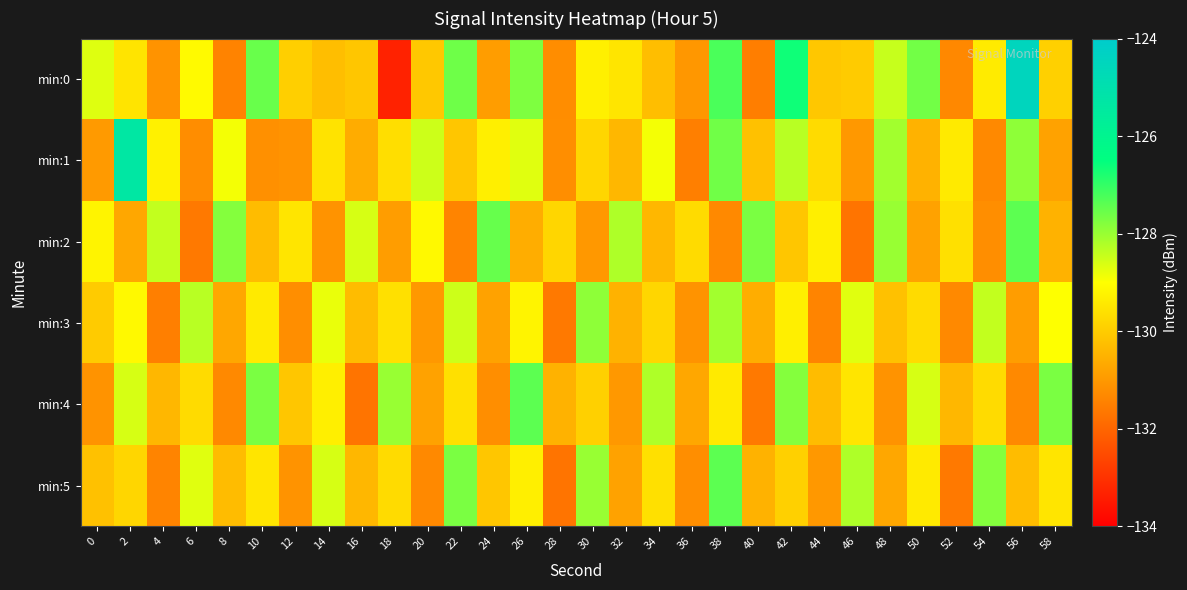

Reading left to right, transcribe all the data shown in this chart.

min:0: 0=-128.7	2=-129.5	4=-131.1	6=-129.1	8=-131.4	10=-127.5	12=-129.9	14=-130.3	16=-130.1	18=-133.3	20=-130.1	22=-127.6	24=-130.9	26=-127.7	28=-131.2	30=-129.3	32=-129.5	34=-130.3	36=-131.0	38=-127.2	40=-131.5	42=-126.7	44=-130.1	46=-130.0	48=-128.4	50=-127.6	52=-131.3	54=-129.4	56=-124.5	58=-129.9
min:1: 0=-131.0	2=-125.3	4=-129.3	6=-131.2	8=-128.9	10=-131.2	12=-131.1	14=-129.5	16=-130.6	18=-129.6	20=-128.5	22=-130.1	24=-129.3	26=-128.7	28=-131.2	30=-129.8	32=-130.4	34=-128.9	36=-131.5	38=-127.6	40=-130.2	42=-128.3	44=-129.7	46=-131.0	48=-128.1	50=-130.5	52=-129.4	54=-131.3	56=-127.9	58=-130.8
min:2: 0=-129.2	2=-130.7	4=-128.4	6=-131.6	8=-127.8	10=-130.3	12=-129.5	14=-131.1	16=-128.6	18=-130.9	20=-129.1	22=-131.4	24=-127.5	26=-130.6	28=-129.8	30=-131.0	32=-128.2	34=-130.4	36=-129.7	38=-131.3	40=-127.7	42=-130.1	44=-129.3	46=-131.7	48=-128.0	50=-130.8	52=-129.6	54=-131.2	56=-127.4	58=-130.5
min:3: 0=-130.0	2=-129.1	4=-131.5	6=-128.3	8=-130.7	10=-129.4	12=-131.2	14=-128.8	16=-130.3	18=-129.6	20=-131.0	22=-128.5	24=-130.8	26=-129.2	28=-131.6	30=-127.9	32=-130.5	34=-129.8	36=-131.1	38=-128.1	40=-130.6	42=-129.3	44=-131.4	46=-128.7	48=-130.2	50=-129.7	52=-131.3	54=-128.4	56=-130.9	58=-129.0
min:4: 0=-131.1	2=-128.6	4=-130.4	6=-129.7	8=-131.3	10=-127.7	12=-130.1	14=-129.3	16=-131.7	18=-128.0	20=-130.8	22=-129.6	24=-131.2	26=-127.4	28=-130.5	30=-129.9	32=-131.0	34=-128.2	36=-130.7	38=-129.4	40=-131.6	42=-127.8	44=-130.3	46=-129.5	48=-131.1	50=-128.6	52=-130.4	54=-129.7	56=-131.3	58=-127.7
min:5: 0=-130.2	2=-129.8	4=-131.4	6=-128.7	8=-130.3	10=-129.5	12=-131.1	14=-128.6	16=-130.4	18=-129.7	20=-131.3	22=-127.7	24=-130.1	26=-129.3	28=-131.7	30=-128.0	32=-130.8	34=-129.6	36=-131.2	38=-127.4	40=-130.5	42=-129.9	44=-131.0	46=-128.2	48=-130.7	50=-129.4	52=-131.6	54=-127.8	56=-130.3	58=-129.5